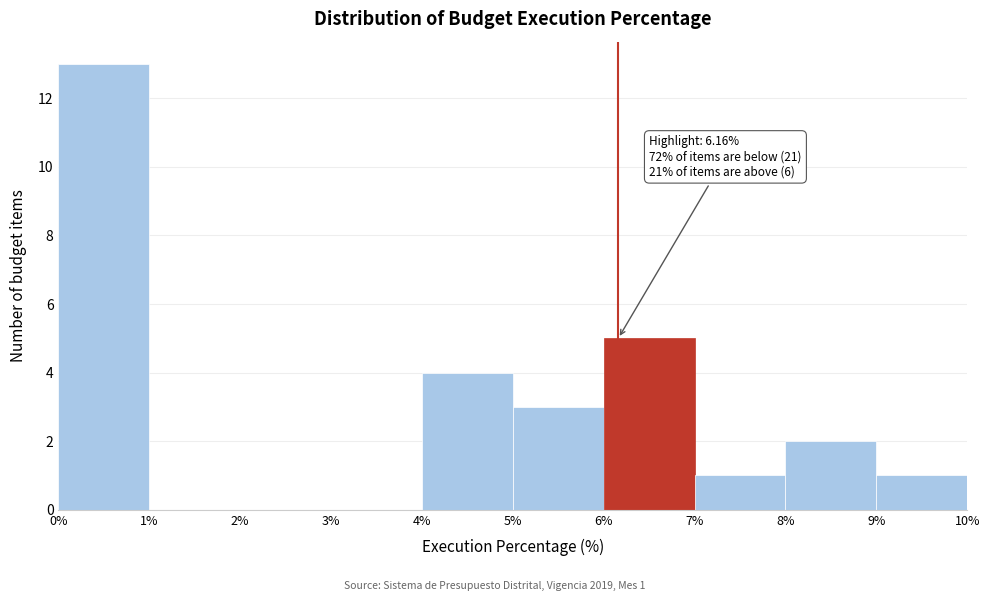

Over which range of the x-axis is the bar tallest?

0% to 1%